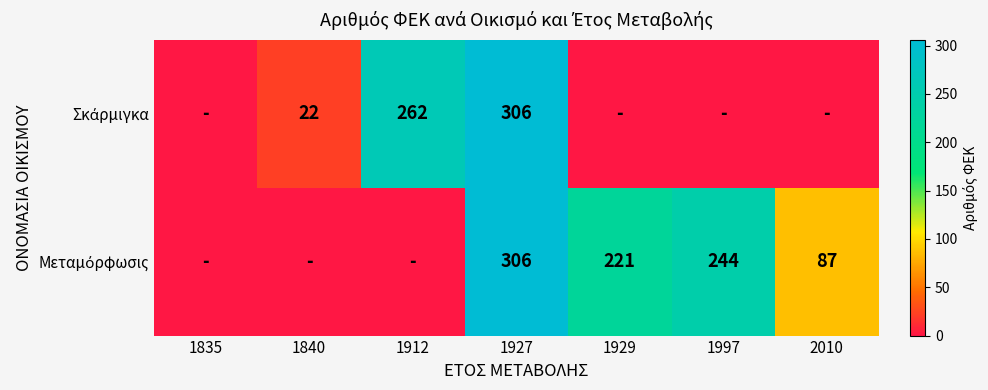

What value does the Σκάρμιγκα series have at 1927, to the nearest 5?

305